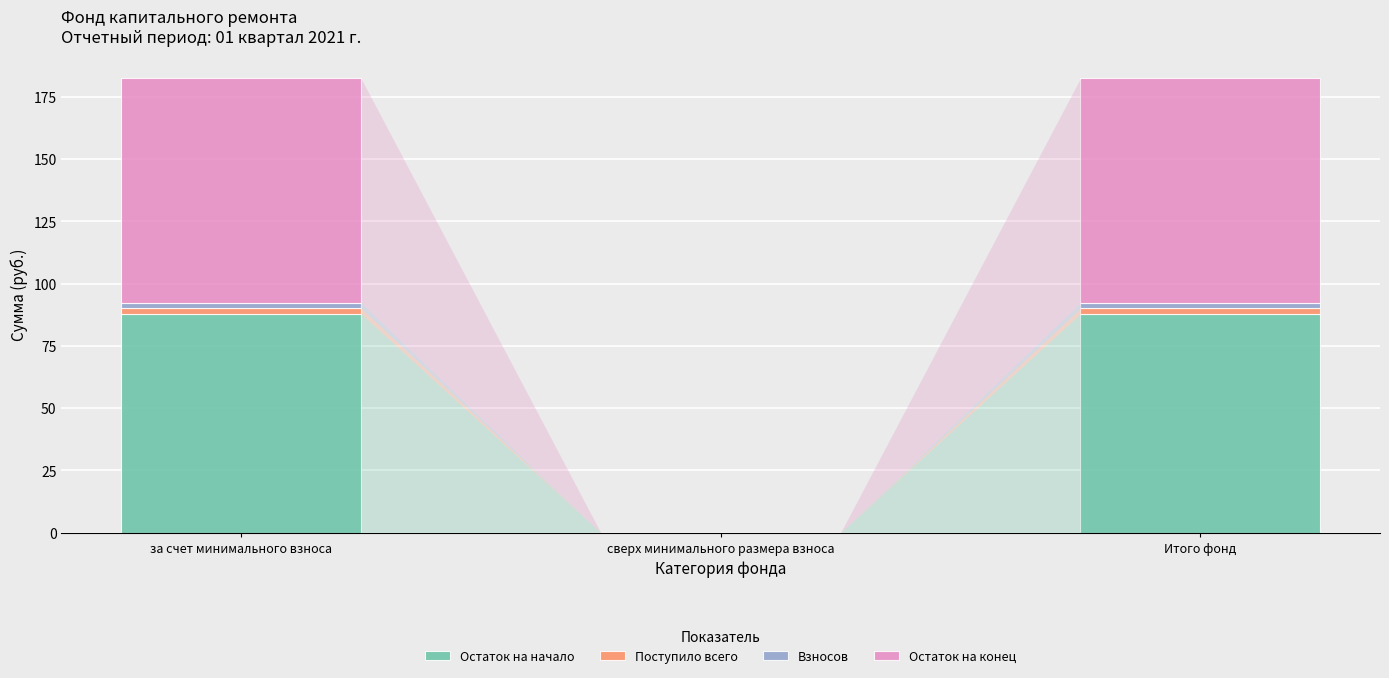

What is the maximum value for Остаток на начало?

87.9